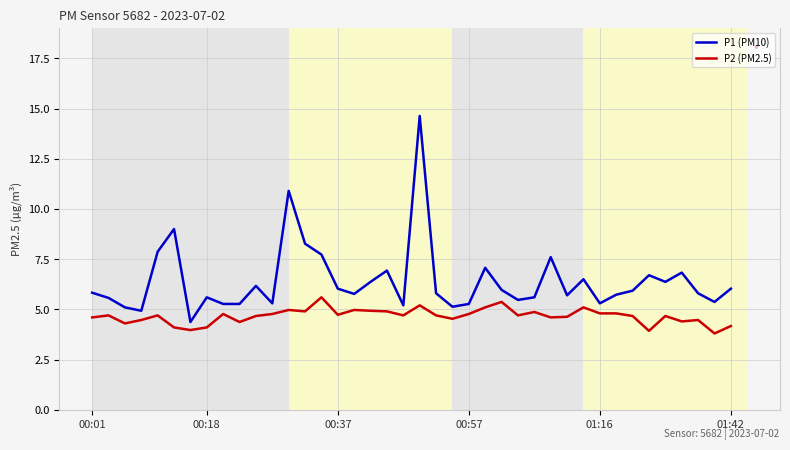

True or false: P2 (PM2.5) and P1 (PM10) intersect in this chart.

False